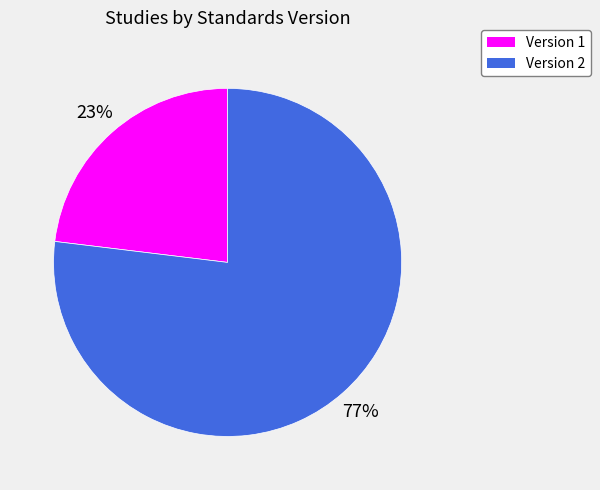

Rank the categories by value from lowest to highest.

Version 1, Version 2